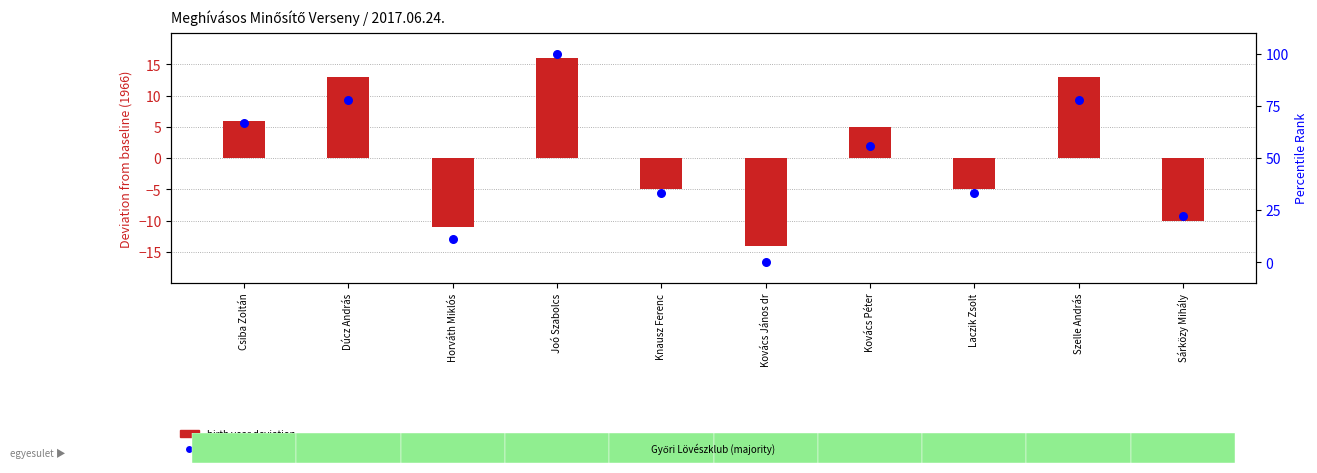

Which series has the largest total across all categories?

percentile rank within the sample